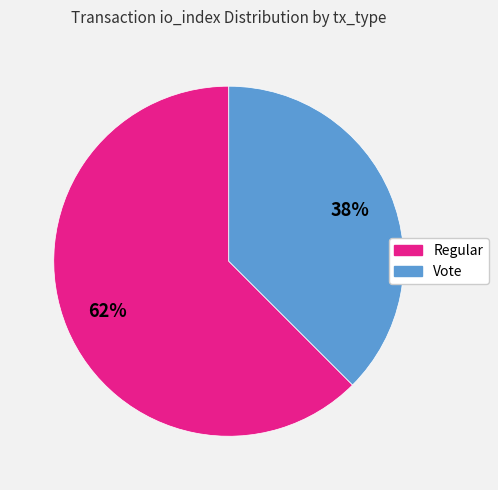

To the nearest percent, what portion does Vote represent?

38%